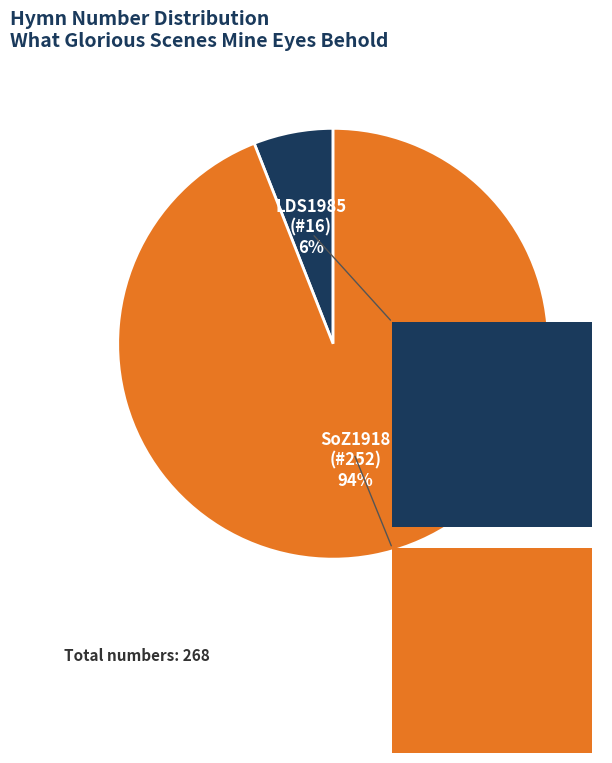

To the nearest percent, what is the difference between the largest and smallest slice percentages?

88%